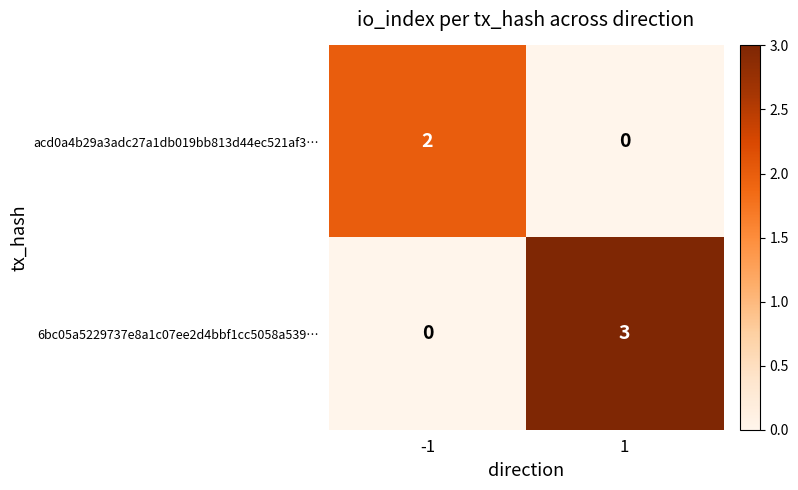

Is it true that acd0a4b29a3adc27a1db019bb813d44ec521af3… equals 2 at -1?

True